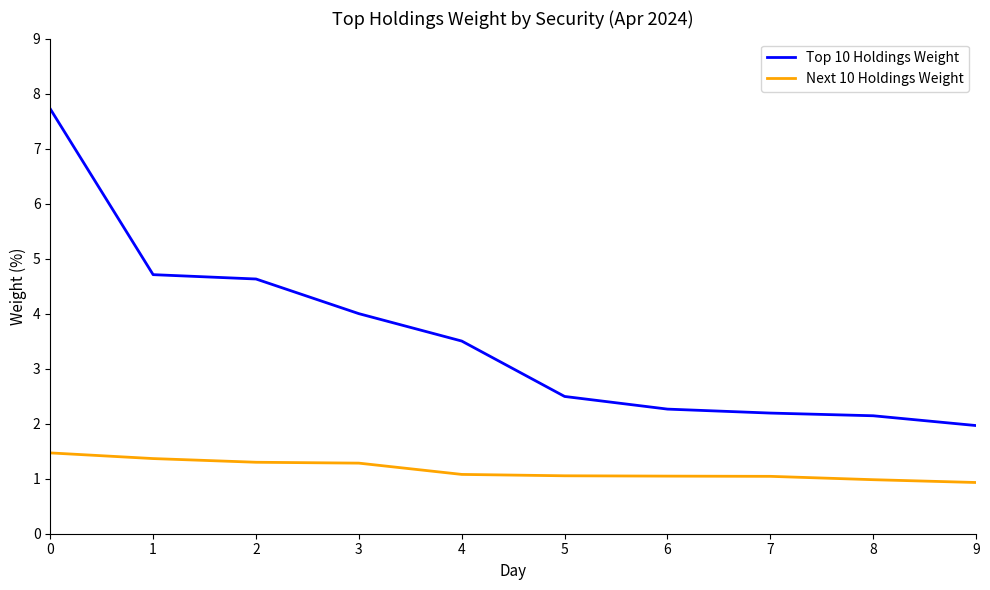

List the series in order of their peak value, highest first.

Top 10 Holdings Weight, Next 10 Holdings Weight